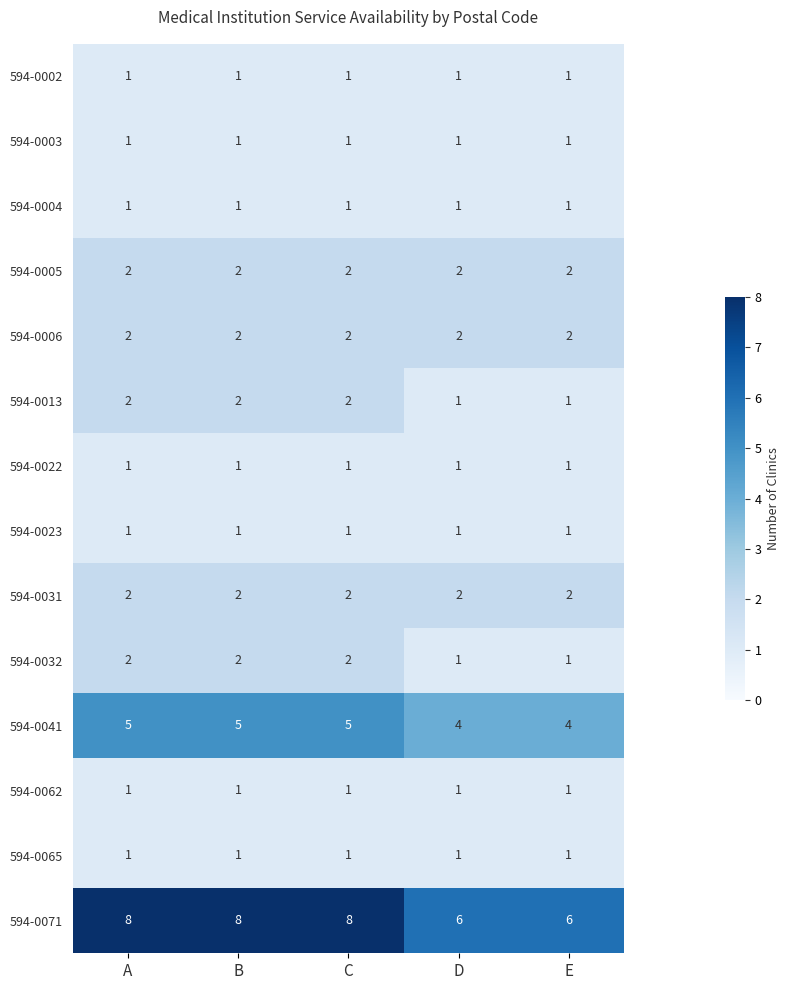

How many series are shown in this chart?

14